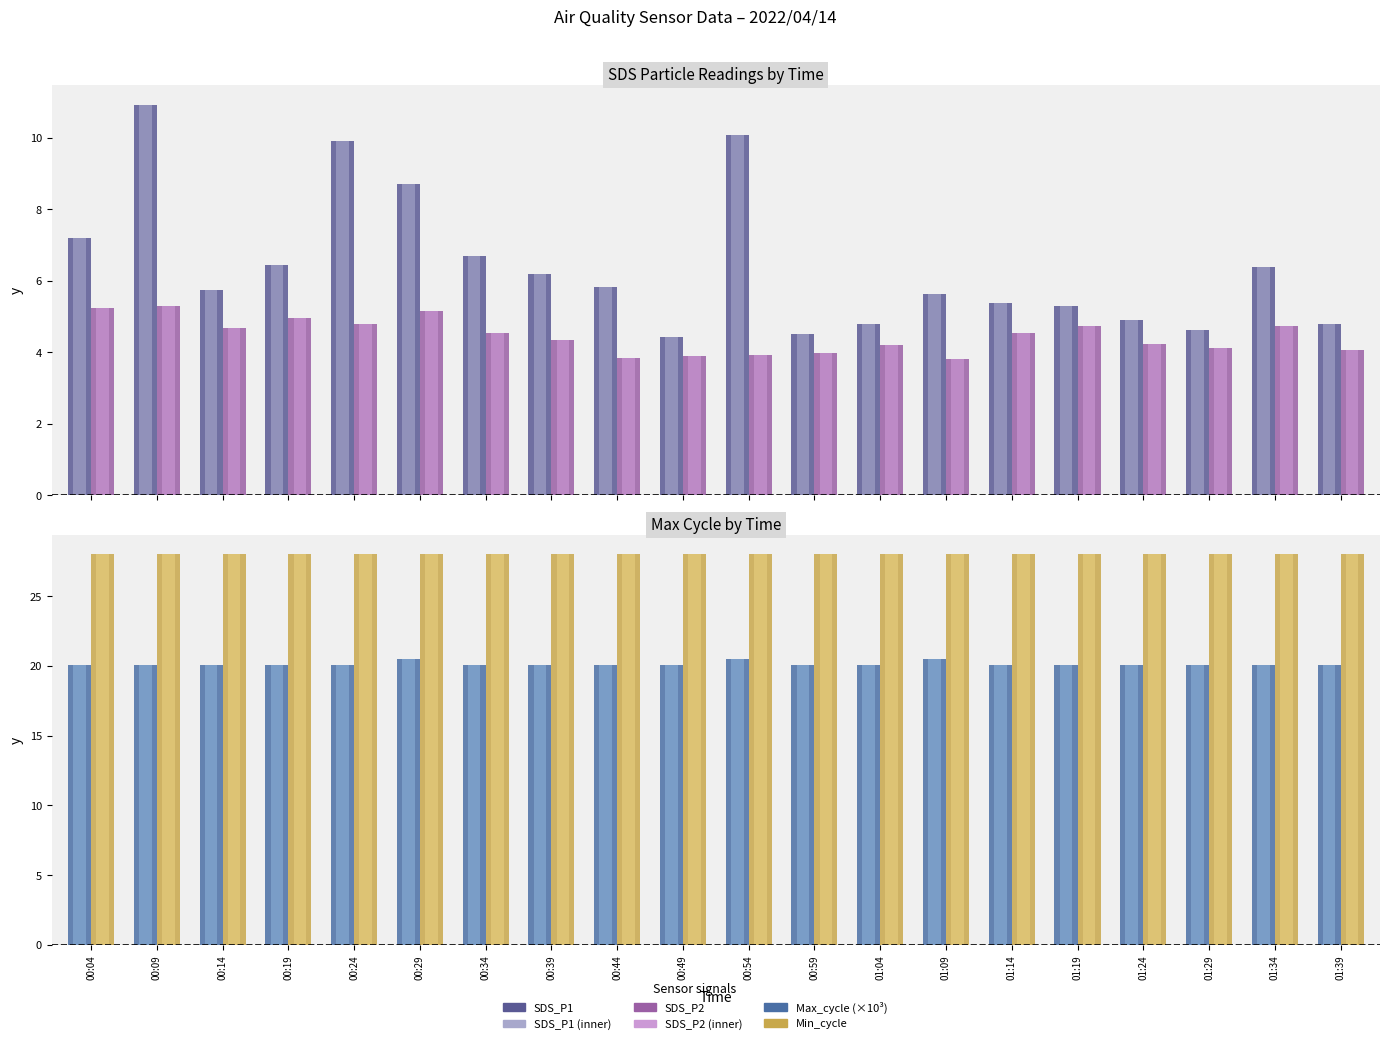

Is it true that SDS_P1 equals 7.6 at 00:59?

False